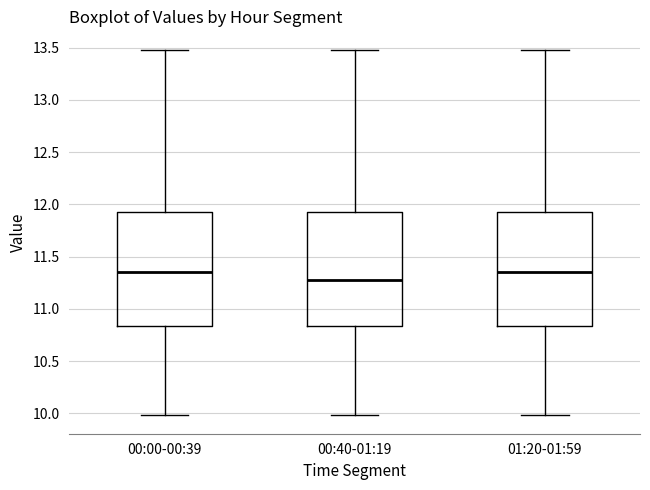

Reading left to right, read every box against the y-axis: the position of its median line, the range the box covers, and the ends of its whiskers. The values are not printed on the chart, so give them approximately, as read against the axis.

00:00-00:39: median 11.35, box 10.85 to 11.95, whiskers 10.00 to 13.50
00:40-01:19: median 11.30, box 10.85 to 11.95, whiskers 10.00 to 13.50
01:20-01:59: median 11.35, box 10.85 to 11.95, whiskers 10.00 to 13.50